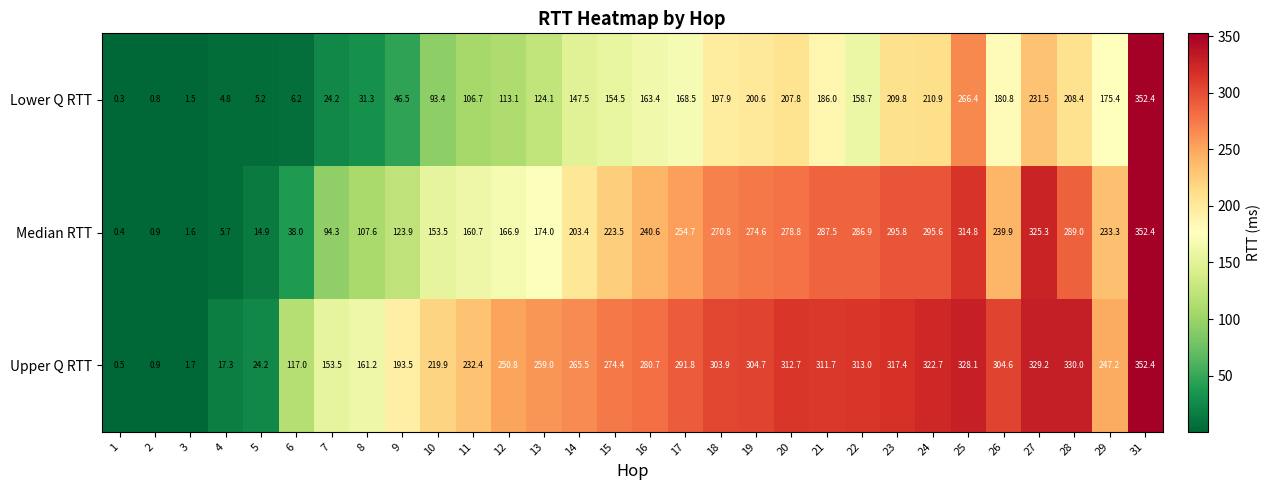

True or false: Lower Q RTT has a value of 70.1 at 26.

False